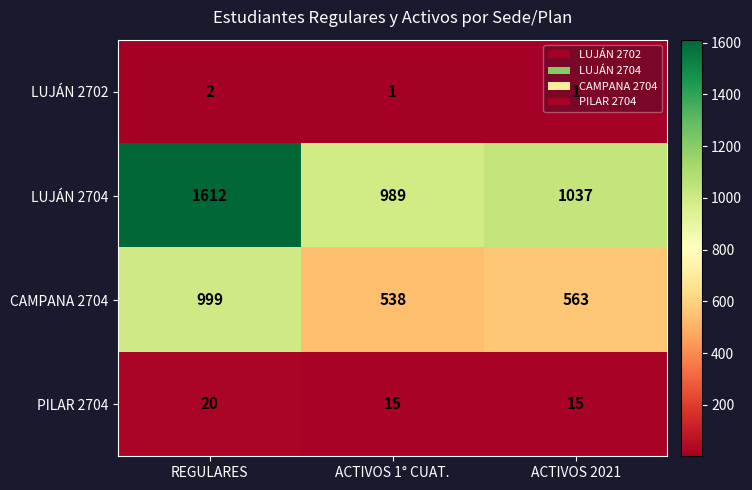

What is the spread (max minus min) of values at REGULARES?

1610